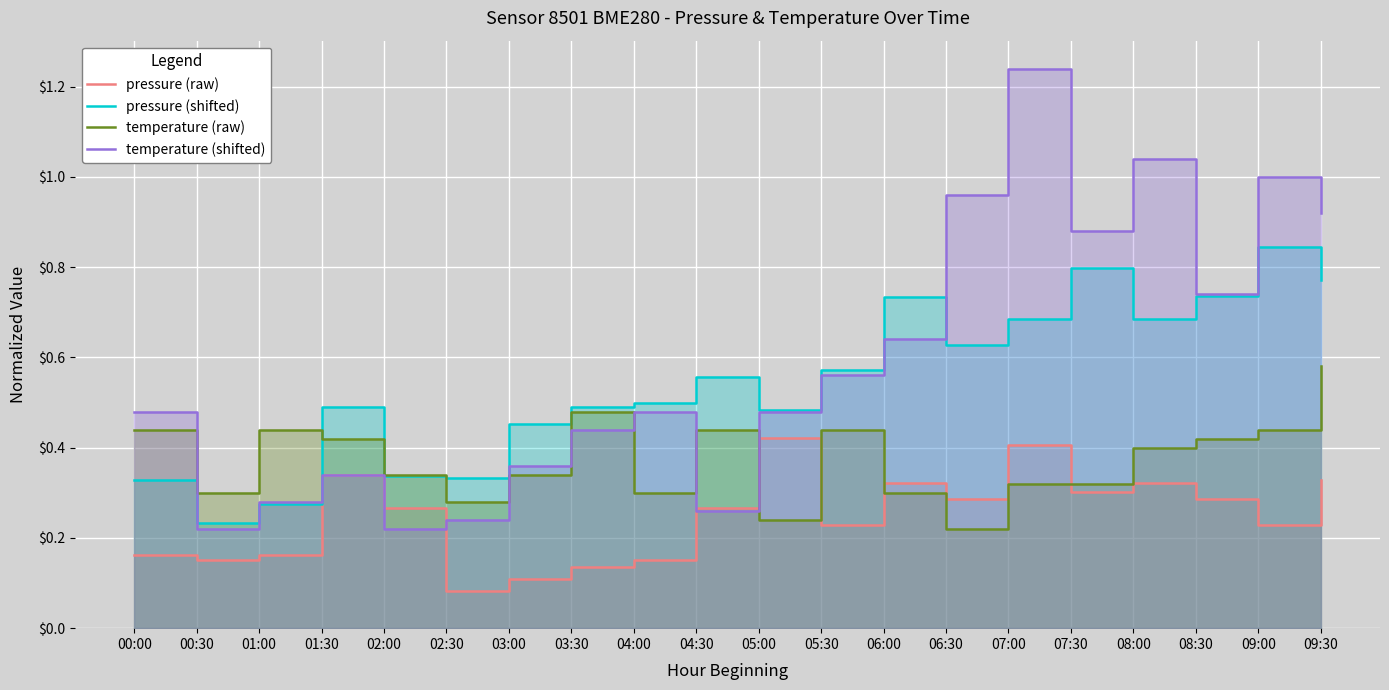

Between 00:00 and 01:30, which series saw the biggest shift?

pressure (raw)